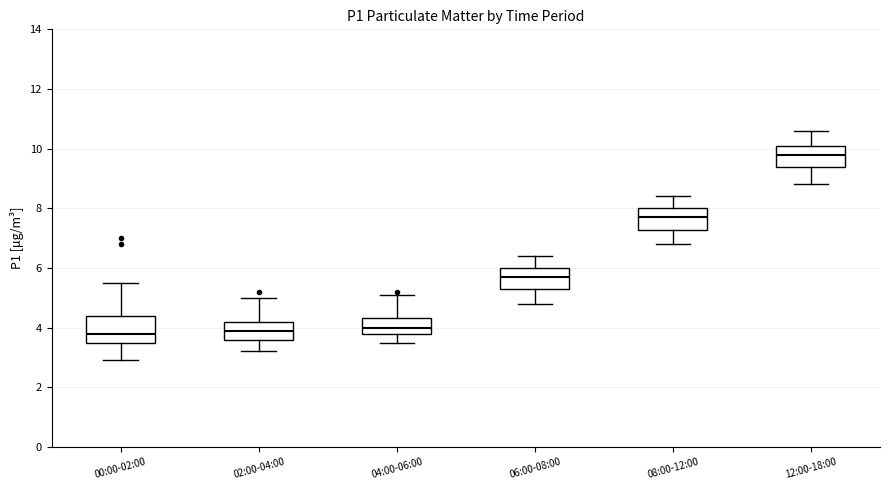

Where does the upper whisker of the box for 04:00-06:00 end on the y-axis? The values are not printed on the chart, so give them approximately, as read against the axis.

5.2